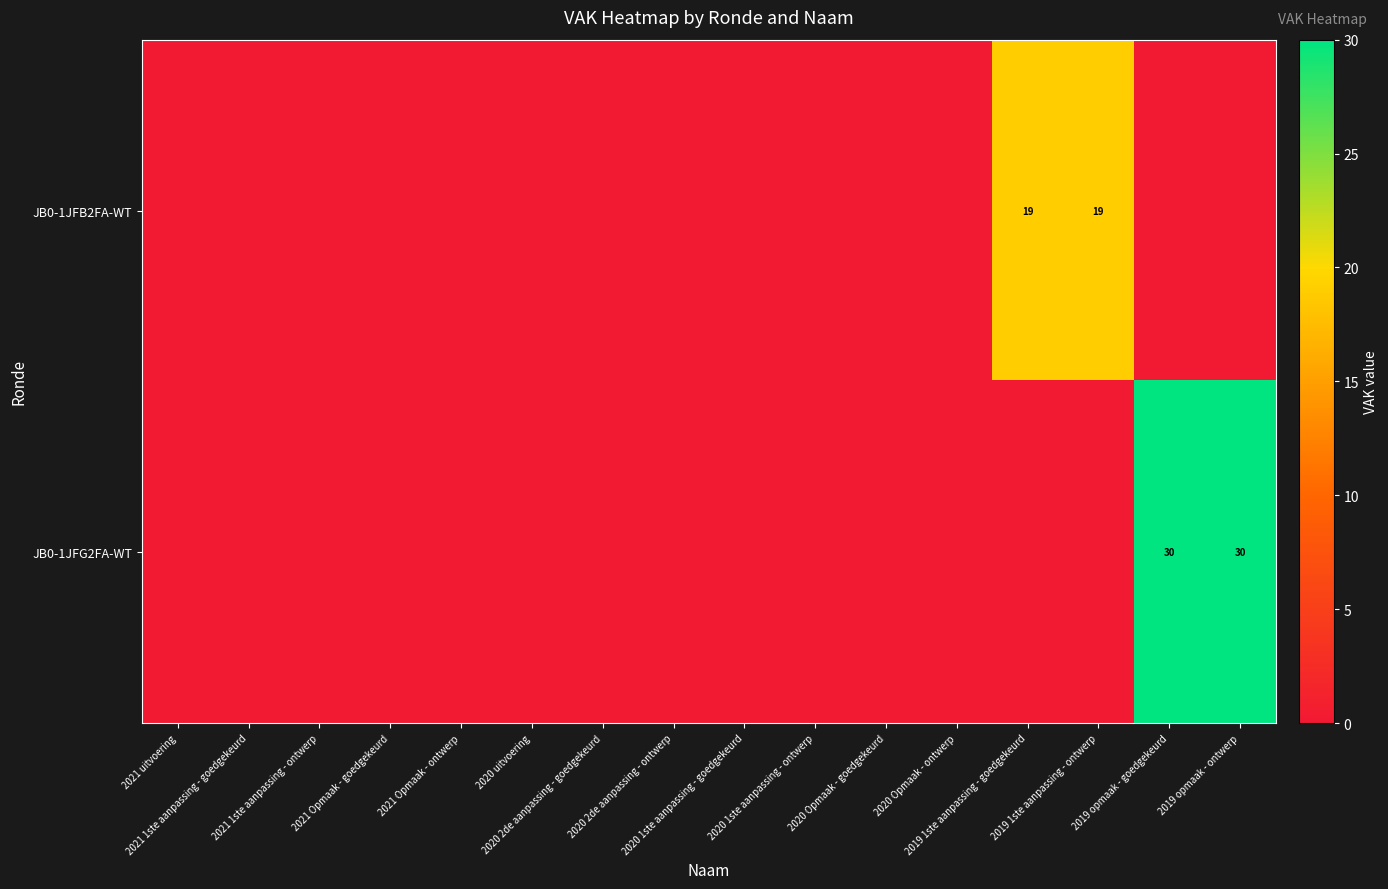

Is the value of JB0-1JFB2FA-WT at 2020 Opmaak - ontwerp greater than the value of JB0-1JFG2FA-WT at 2020 Opmaak - ontwerp?

No